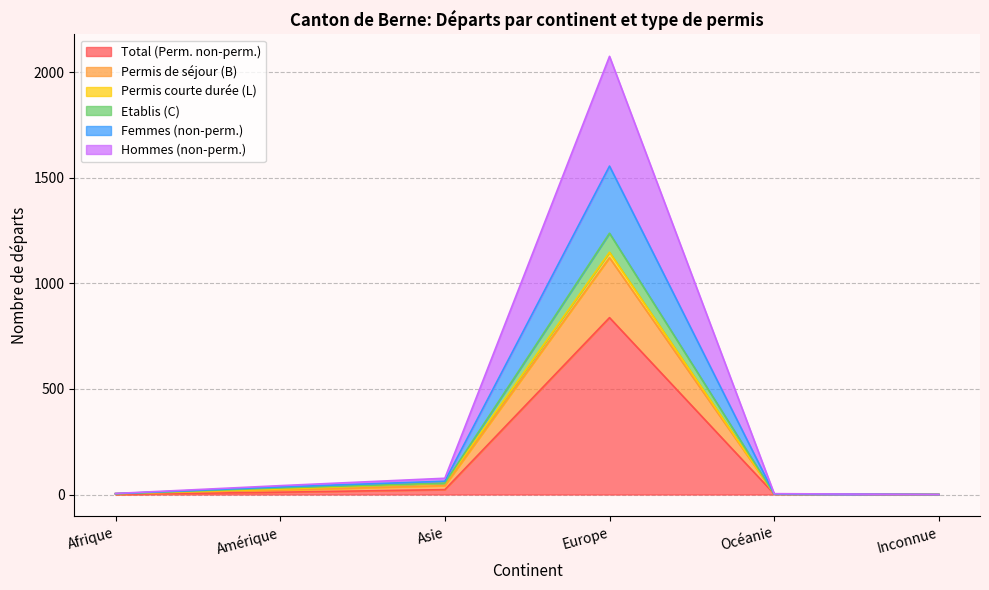

What is the highest value of the Total (Perm. non-perm.) series?

838